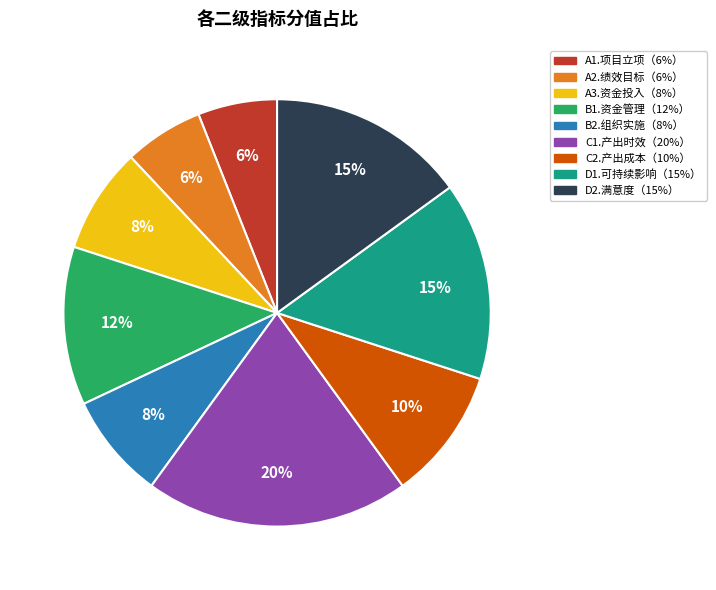

Which category has the biggest portion of the pie?

C1.产出时效（20%）